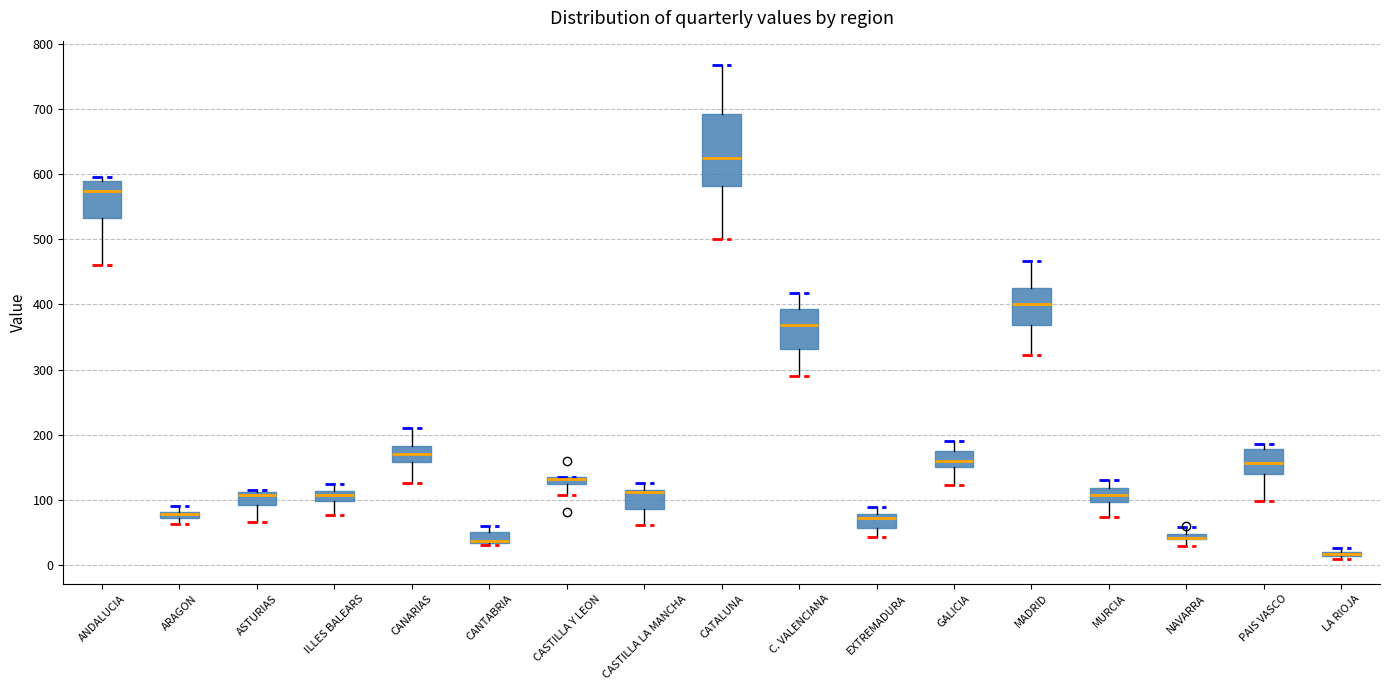

Where is the lower edge of the box for LA RIOJA on the y-axis? The values are not printed on the chart, so give them approximately, as read against the axis.

10